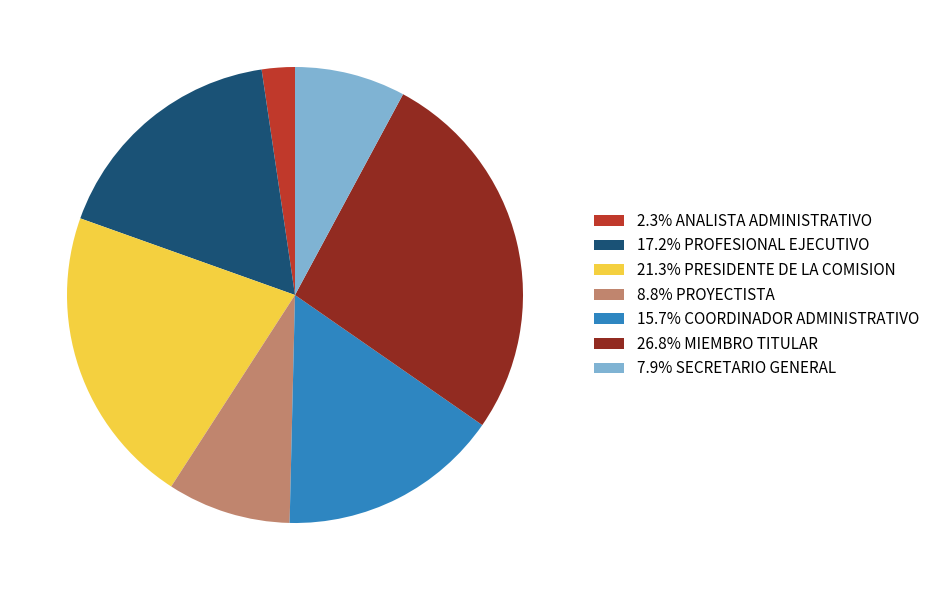

Do 26.8% MIEMBRO TITULAR and 15.7% COORDINADOR ADMINISTRATIVO together represent more than half of the pie?

No